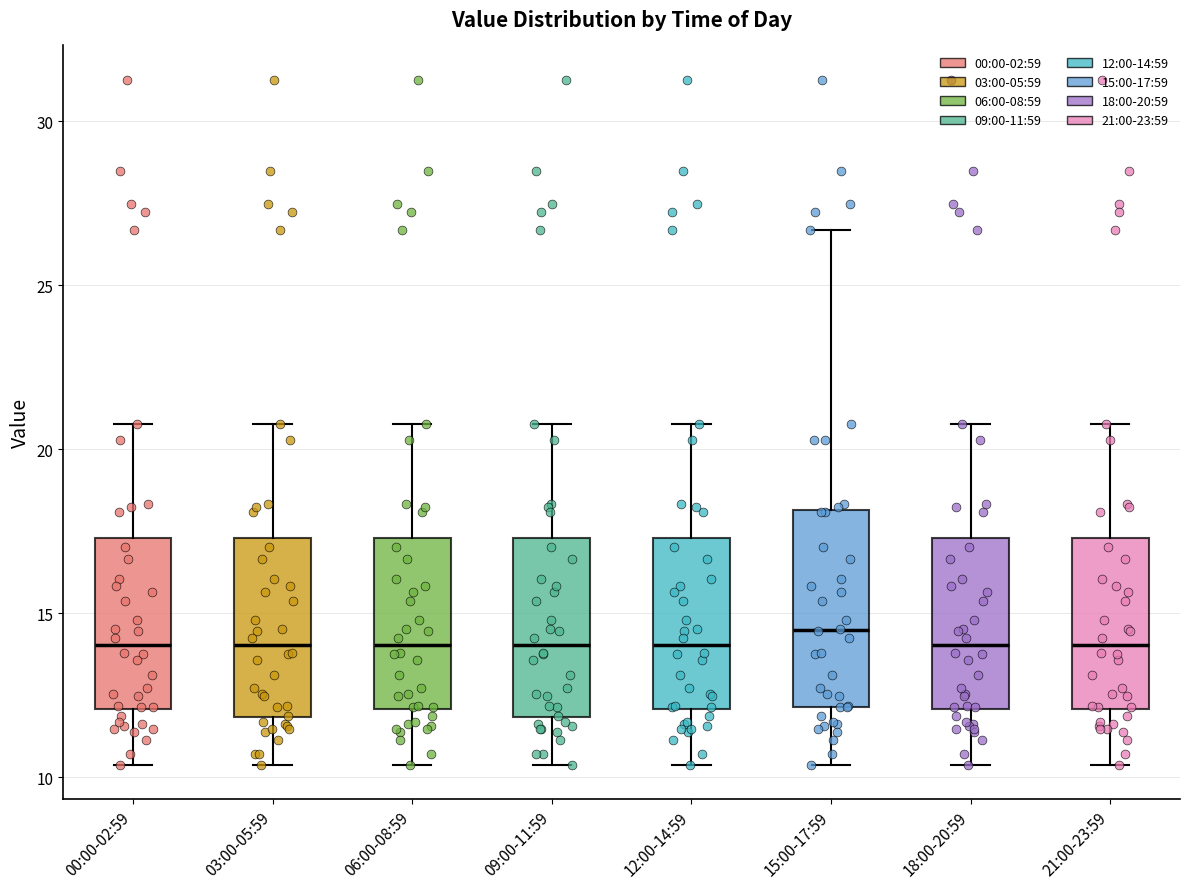

Reading left to right, transcribe this box plot: for each box, give where its median line is, the range the box spans, and where its two whiskers end, as read against the y-axis. The values are not printed on the chart, so give them approximately, as read against the axis.

00:00-02:59: median 14.0, box 12.0 to 17.5, whiskers 10.5 to 21.0
03:00-05:59: median 14.0, box 12.0 to 17.5, whiskers 10.5 to 21.0
06:00-08:59: median 14.0, box 12.0 to 17.5, whiskers 10.5 to 21.0
09:00-11:59: median 14.0, box 12.0 to 17.5, whiskers 10.5 to 21.0
12:00-14:59: median 14.0, box 12.0 to 17.5, whiskers 10.5 to 21.0
15:00-17:59: median 14.5, box 12.0 to 18.0, whiskers 10.5 to 26.5
18:00-20:59: median 14.0, box 12.0 to 17.5, whiskers 10.5 to 21.0
21:00-23:59: median 14.0, box 12.0 to 17.5, whiskers 10.5 to 21.0